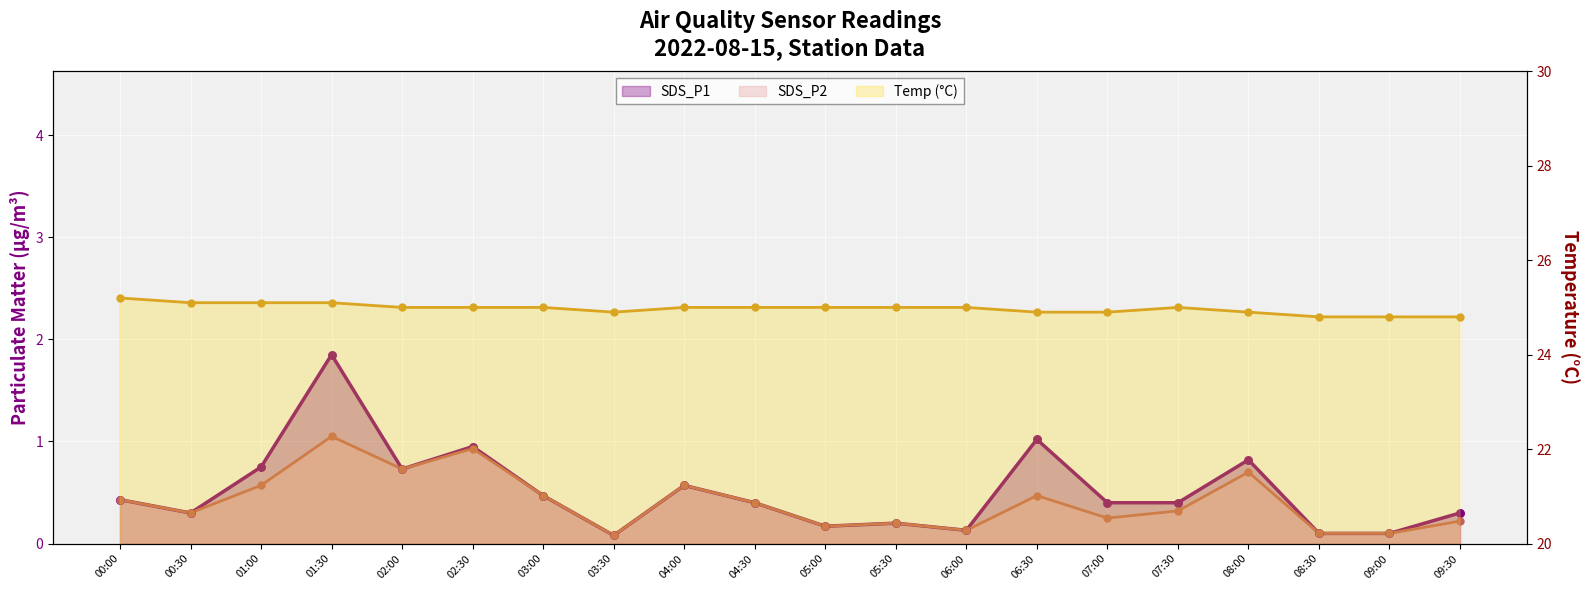

Which series has the widest spread of Y values?

SDS_P1